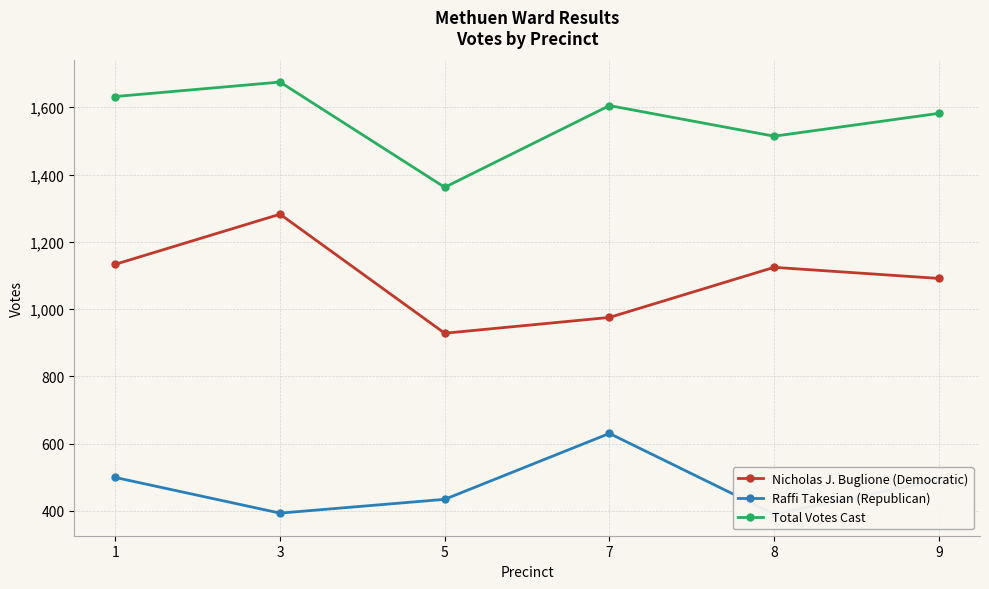

What is the average value of the Raffi Takesian (Republican) series?

473